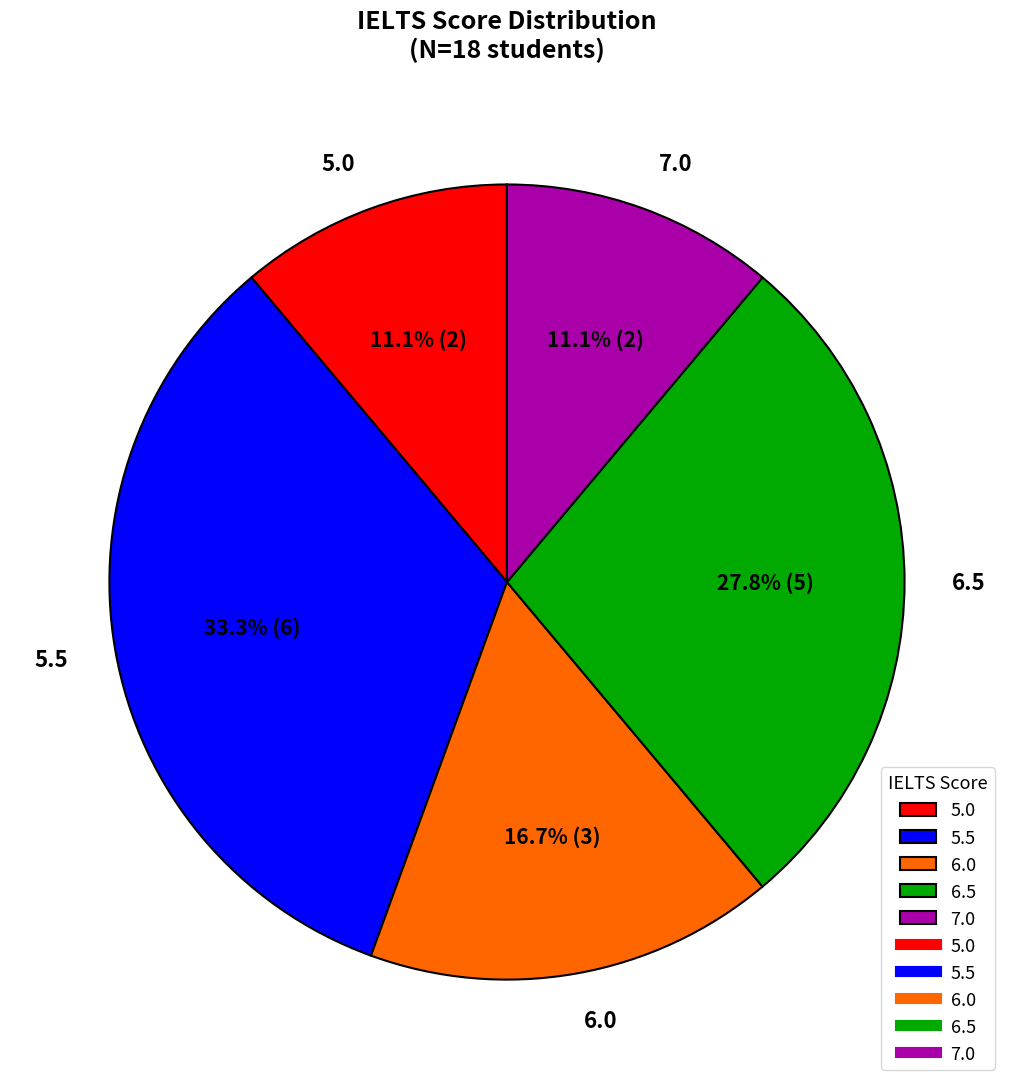

Count the number of slices in the pie.

5